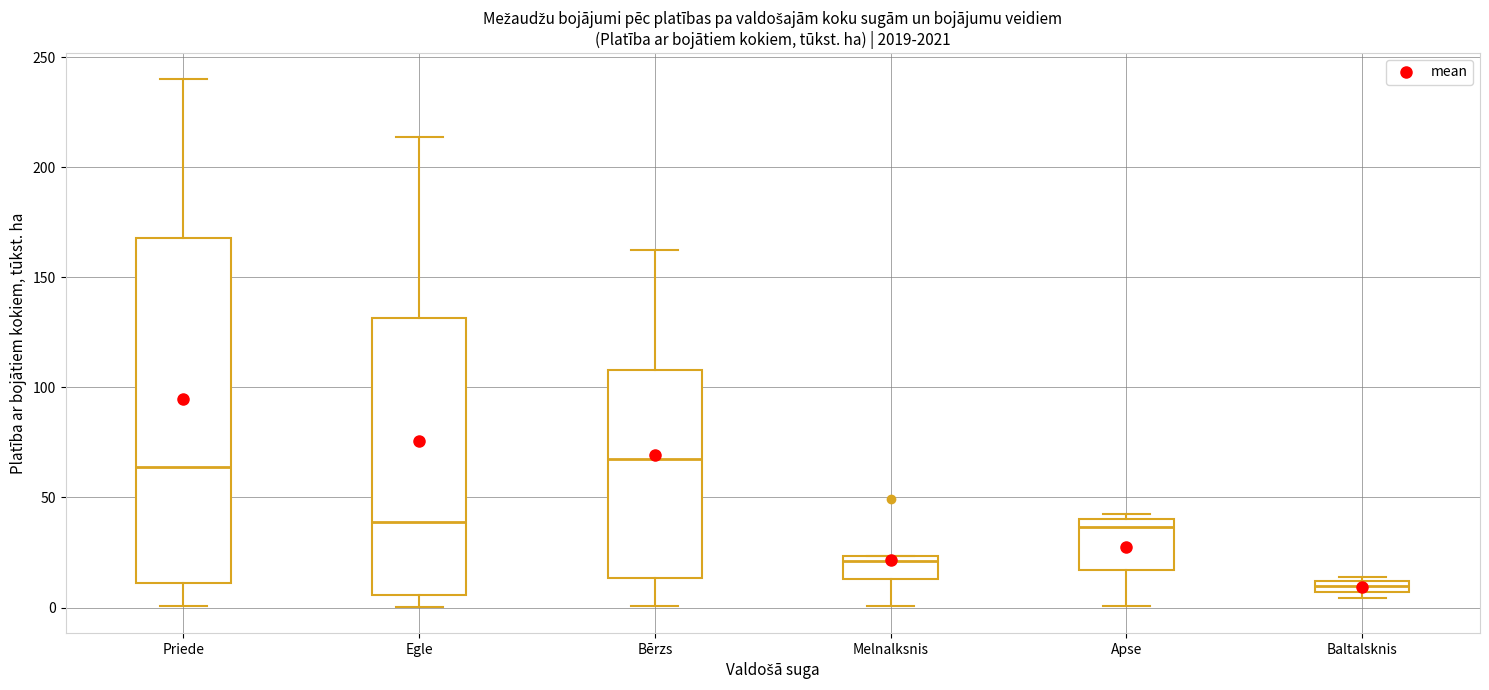

Where is the upper edge of the box for Baltalsknis on the y-axis? The values are not printed on the chart, so give them approximately, as read against the axis.

10